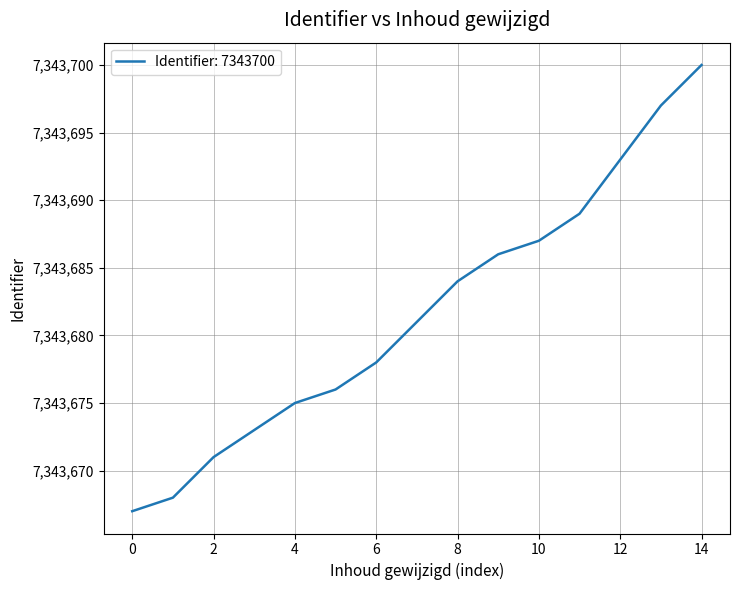

What is the sum of all values?

110155225